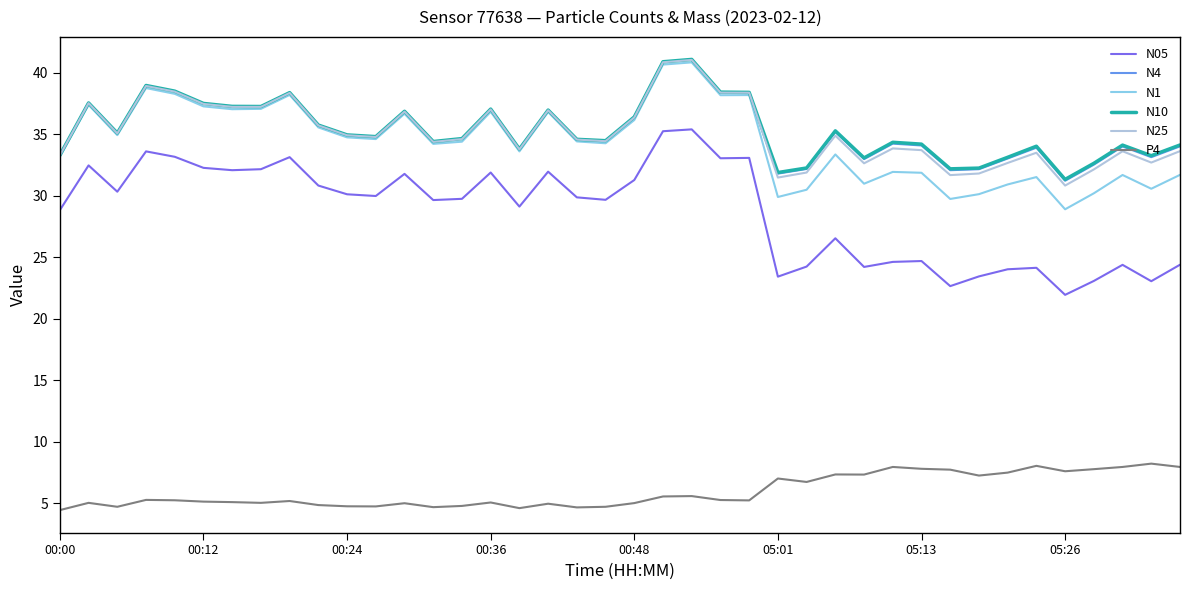

Which series has the widest spread of values?

N05